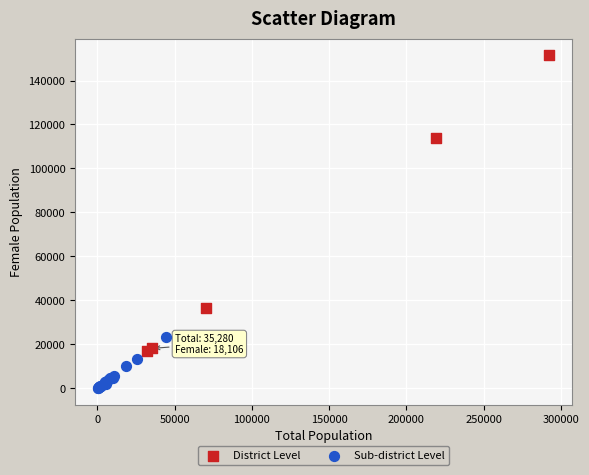

Which series contains the highest Y value?

District Level